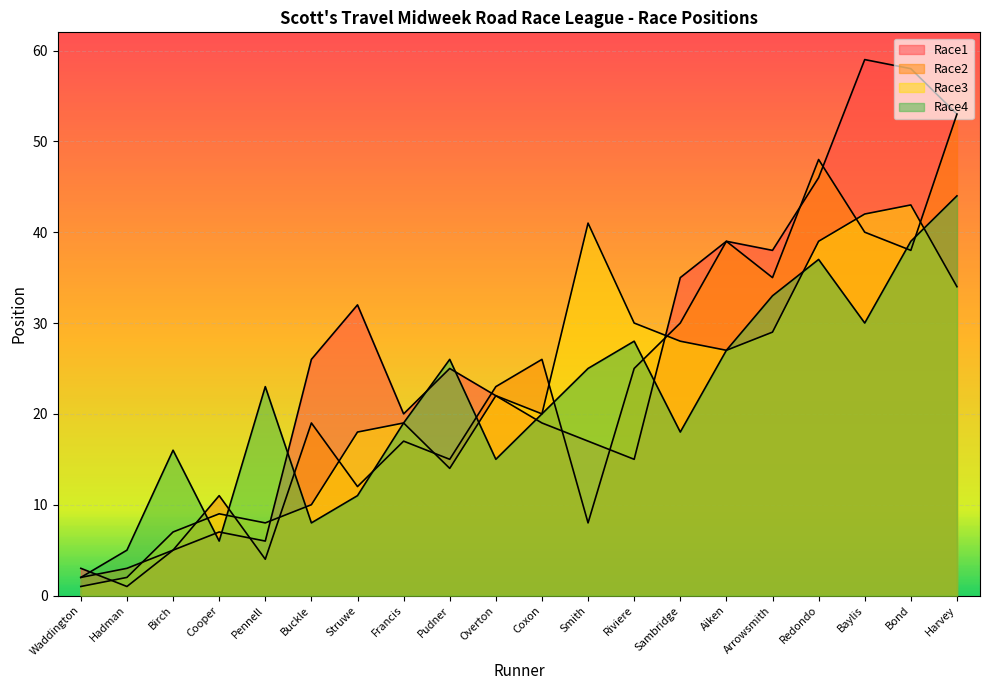

What is the average value of the Race4 series?

22